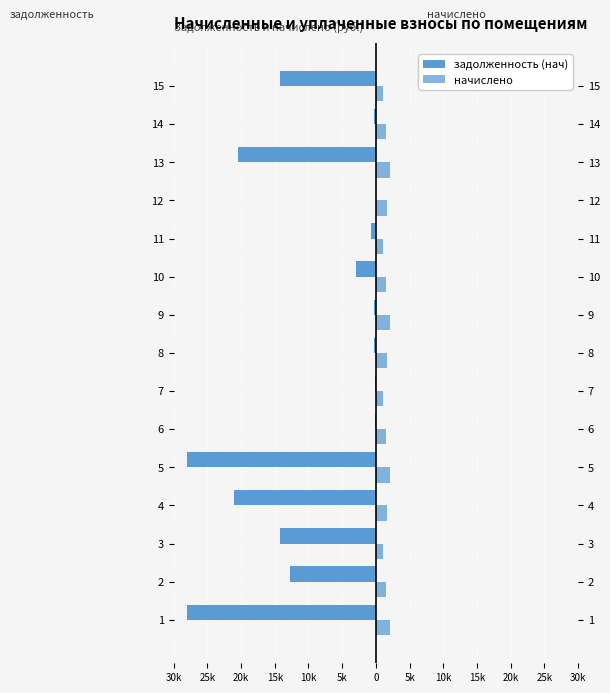

What is the minimum value for начислено?

1034.3